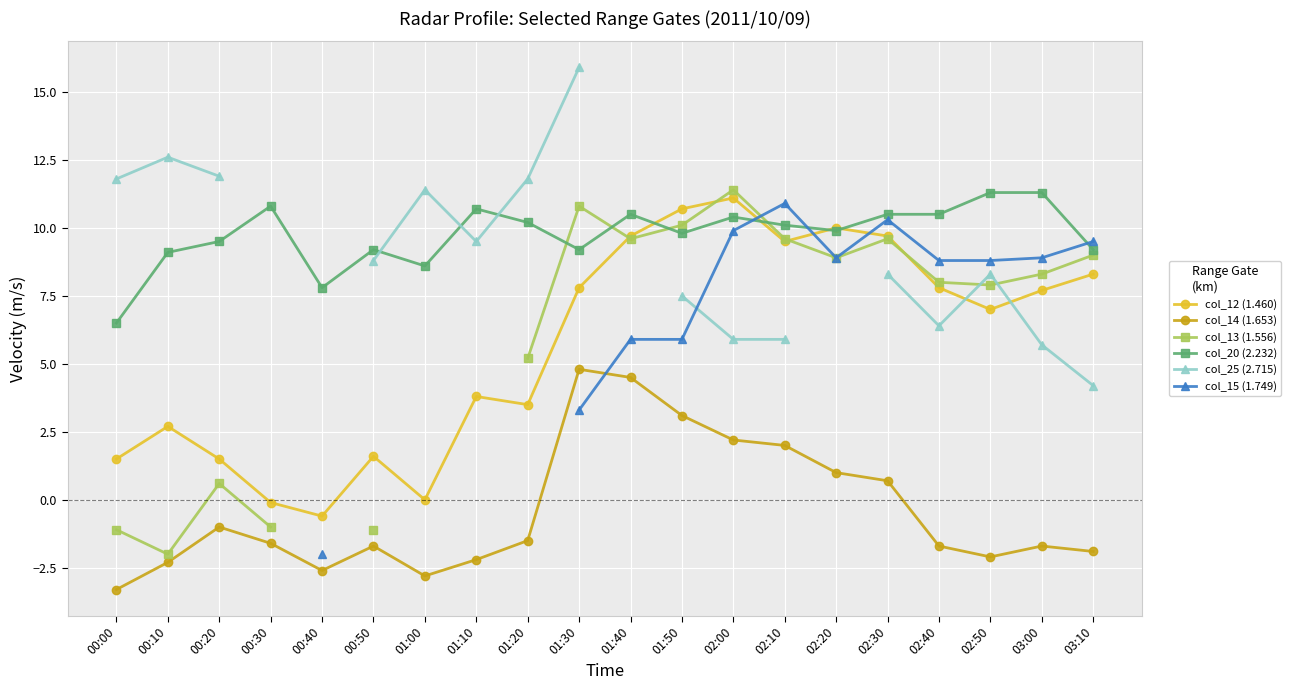

Which series has the largest total across all categories?

col_20 (2.232)